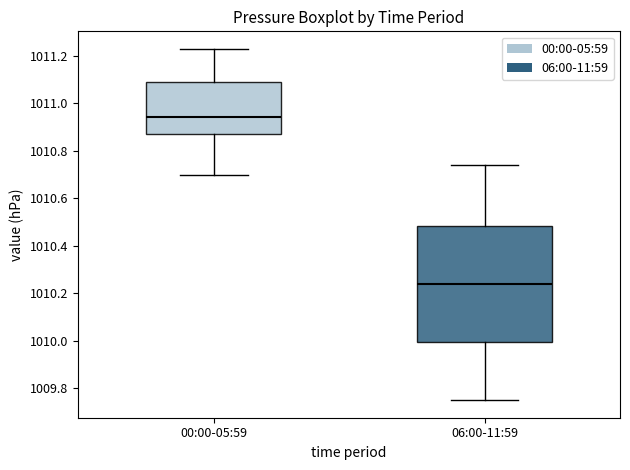

Which box has the lowest median line?

06:00-11:59